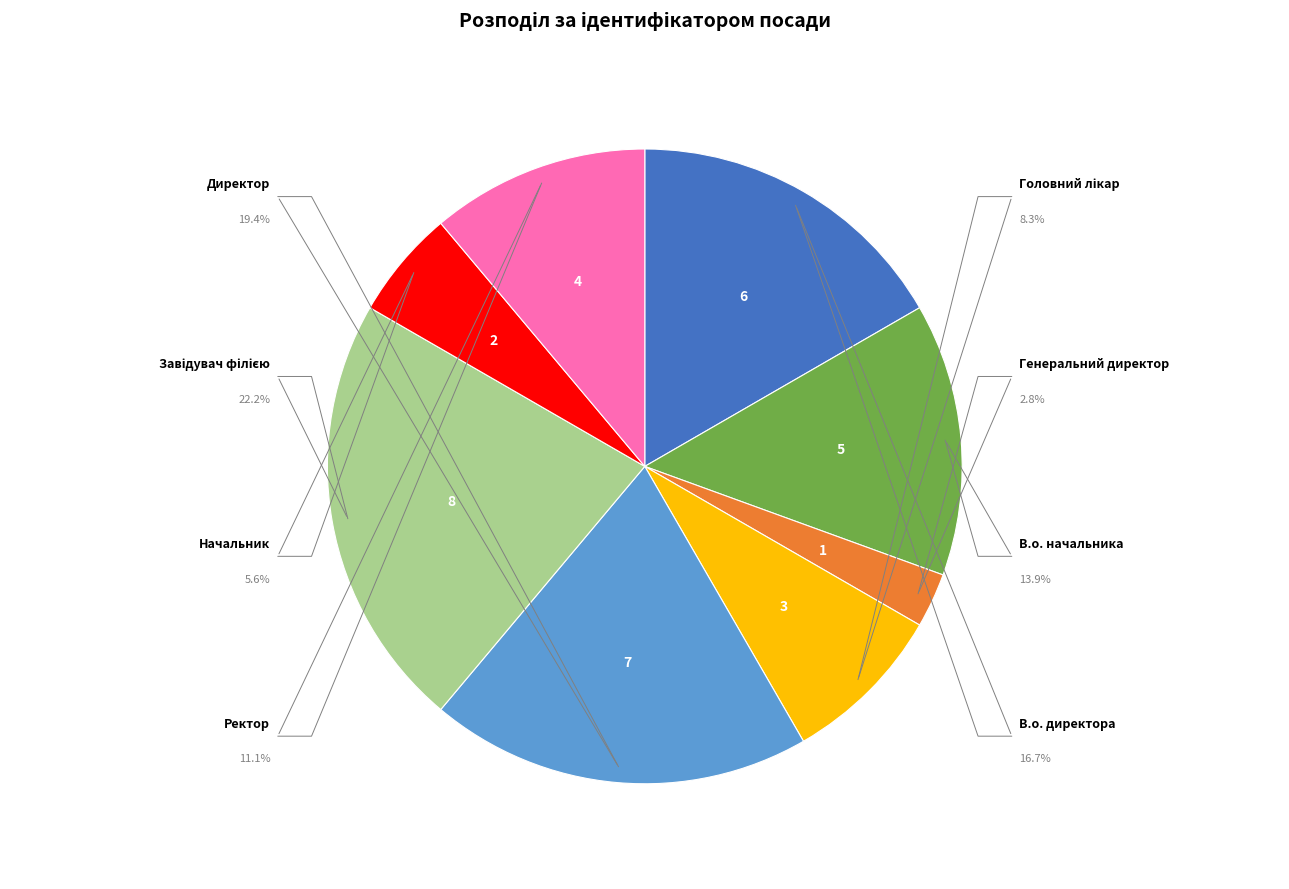

How many slices are in this pie chart?

8